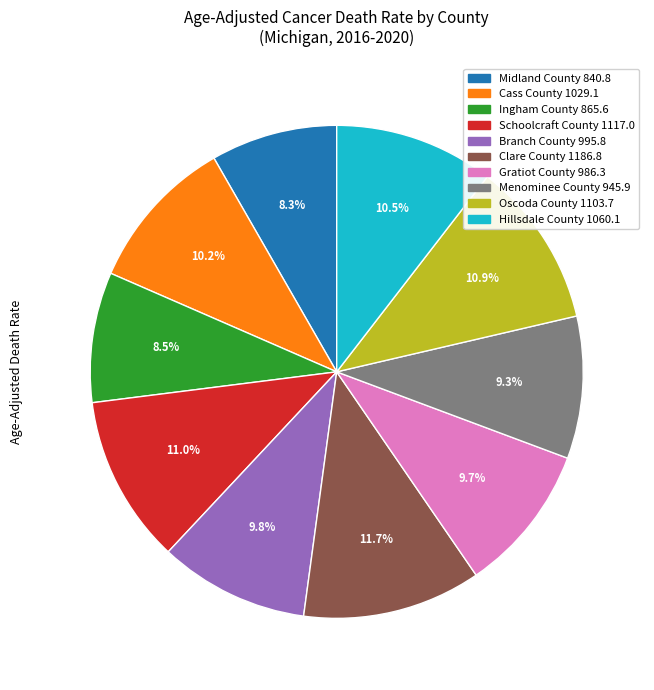

Does Hillsdale County represent more than half of the total?

No